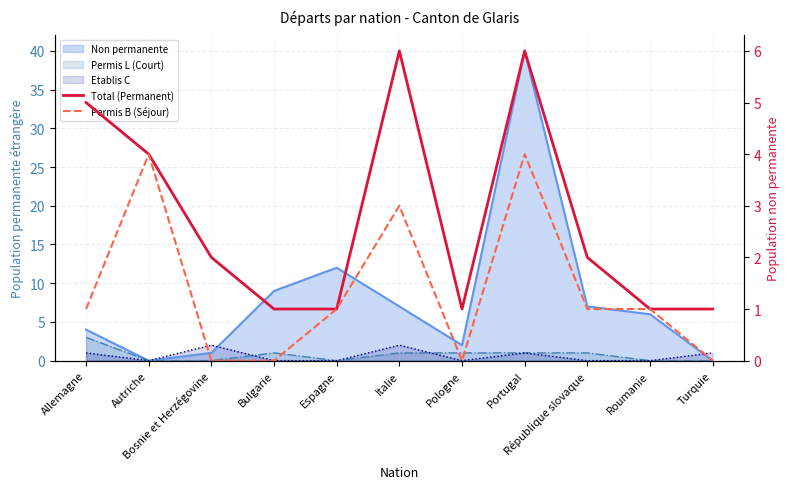

How many values in the Total (Permanent) series are below 2?

5